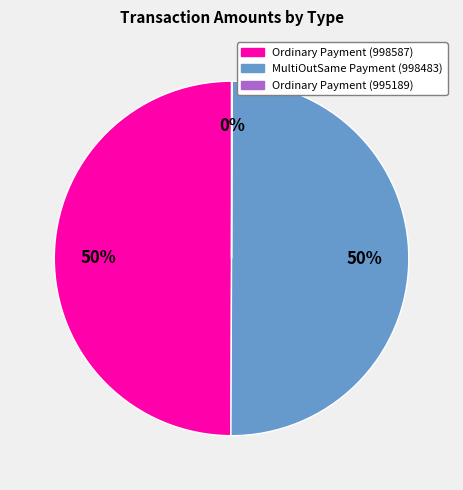

To the nearest percent, what is the average slice percentage?

33%